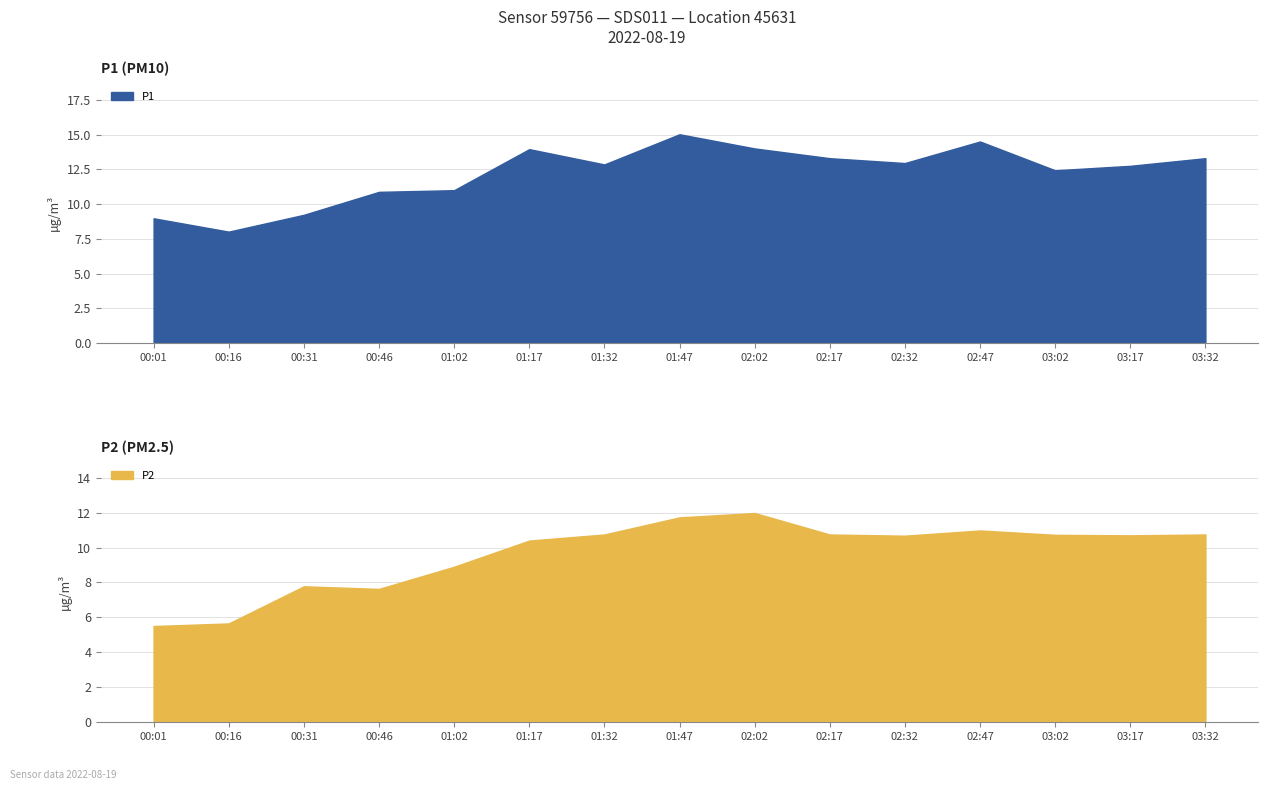

How many values in the P1 series exceed 12?

10